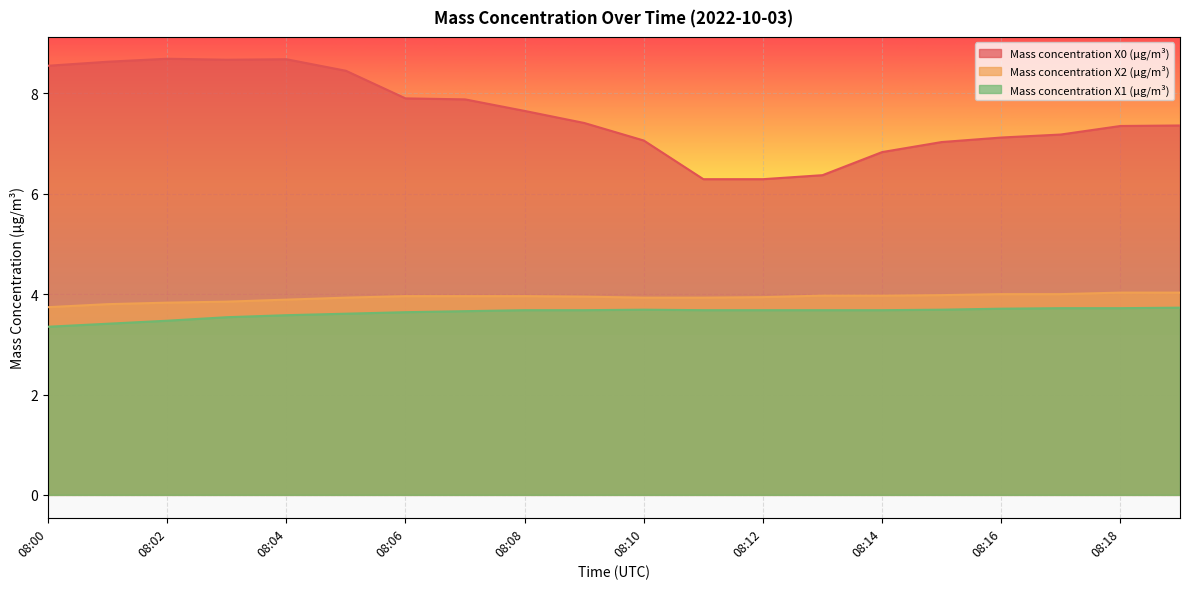

Where does the Mass concentration X0 (μg/m³) series first go above 7?

08:00